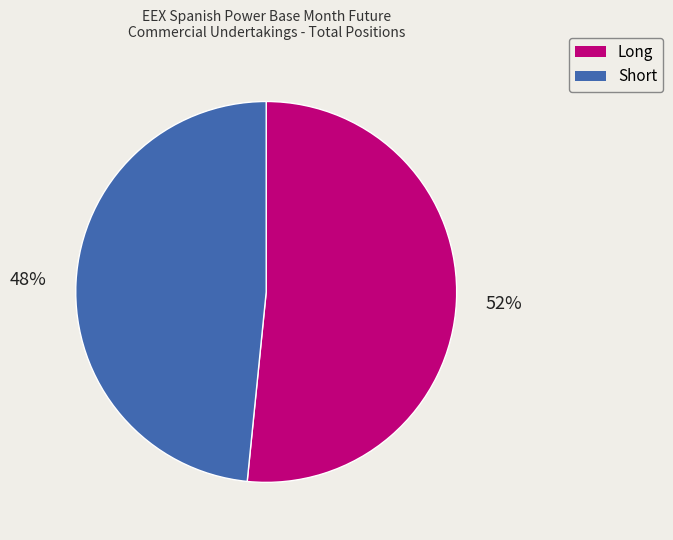

Is it true that Long is 42% of the pie?

False